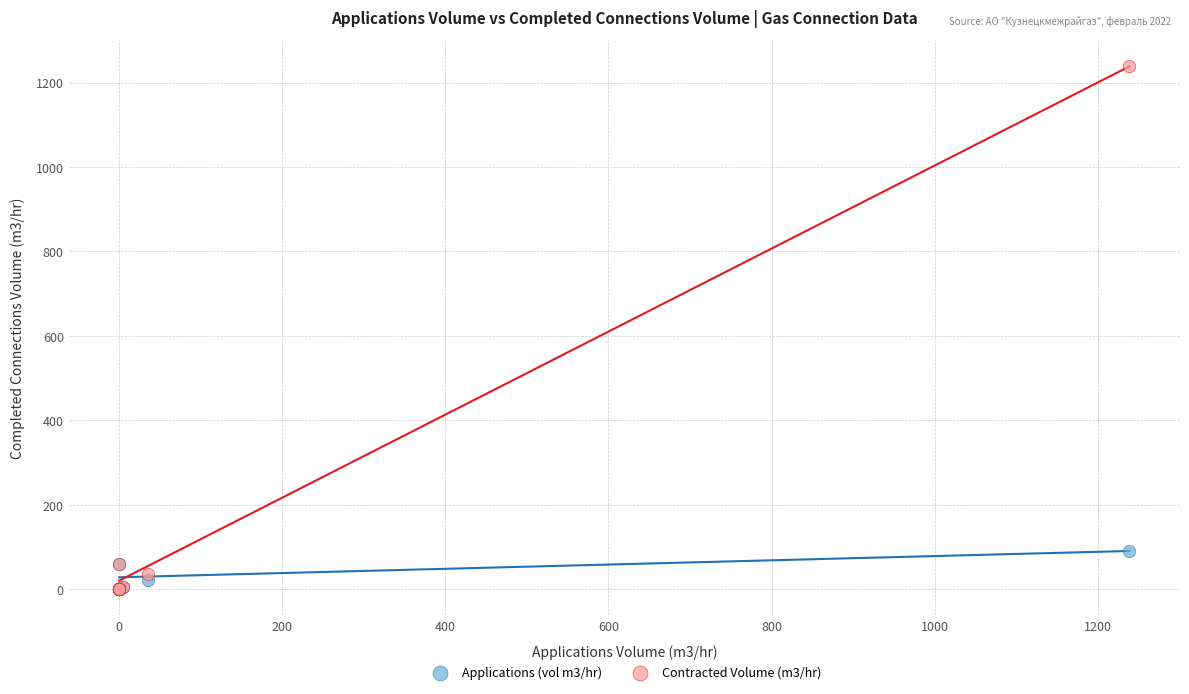

Which series reaches the maximum Y coordinate?

Contracted Volume (m3/hr)